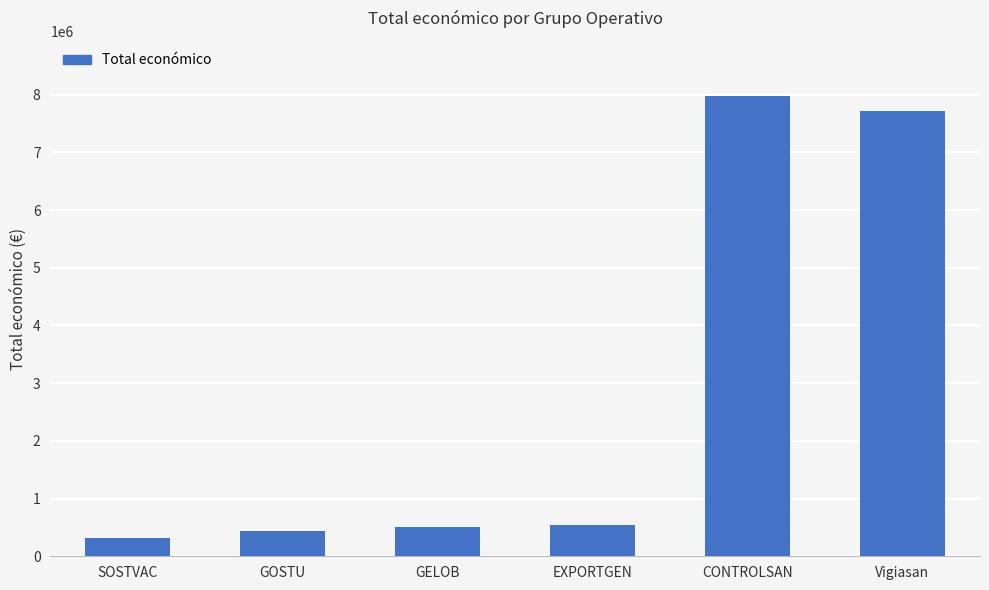

True or false: the data shows 10600551 at CONTROLSAN.

False